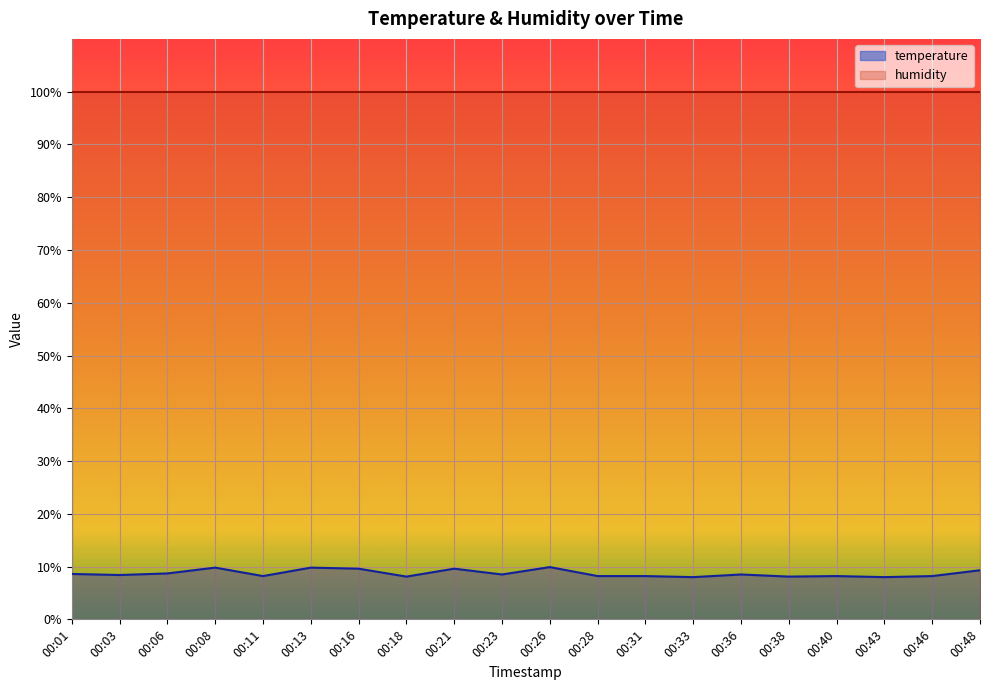

Rank the categories by value from lowest to highest.

00:33, 00:43, 00:18, 00:38, 00:11, 00:28, 00:31, 00:40, 00:46, 00:03, 00:23, 00:36, 00:01, 00:06, 00:48, 00:16, 00:21, 00:08, 00:13, 00:26